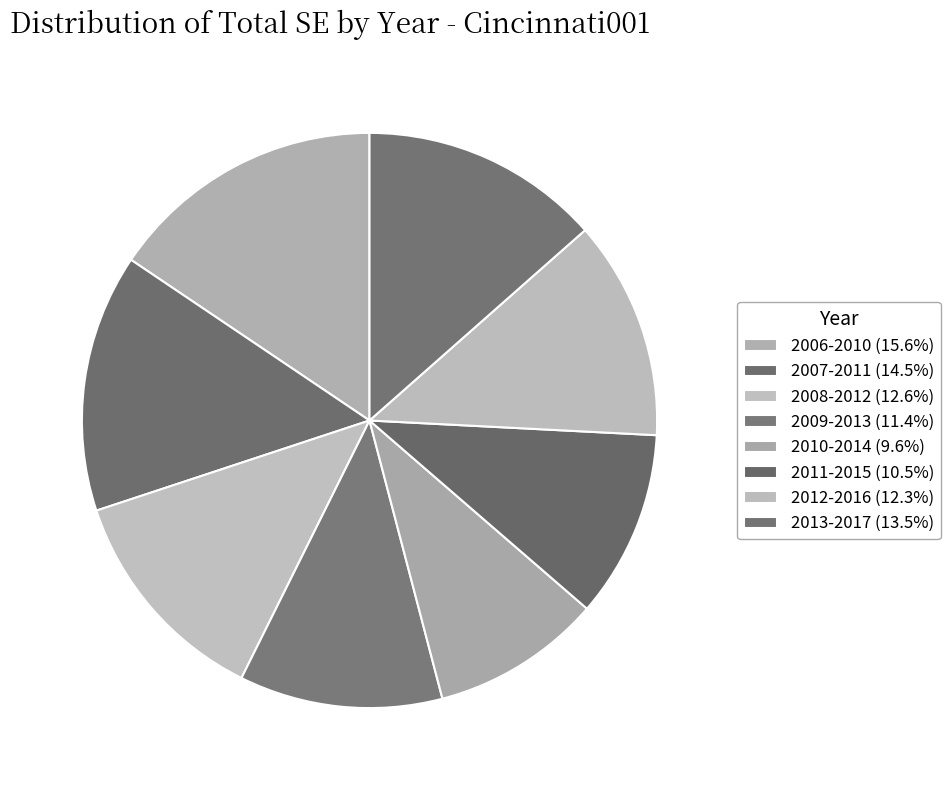

How many segments does this pie chart have?

8